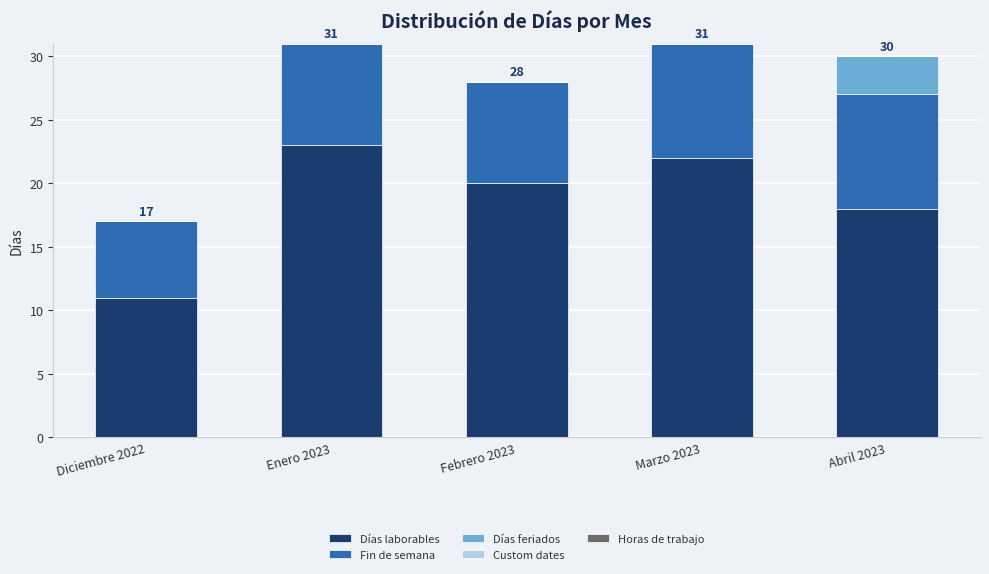

How many distinct data groups are displayed?

3